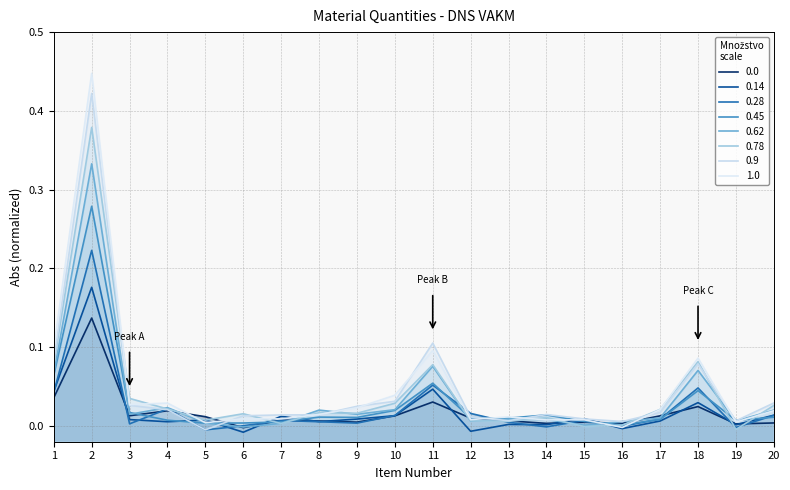

Between 19 and 16, which is larger?

19